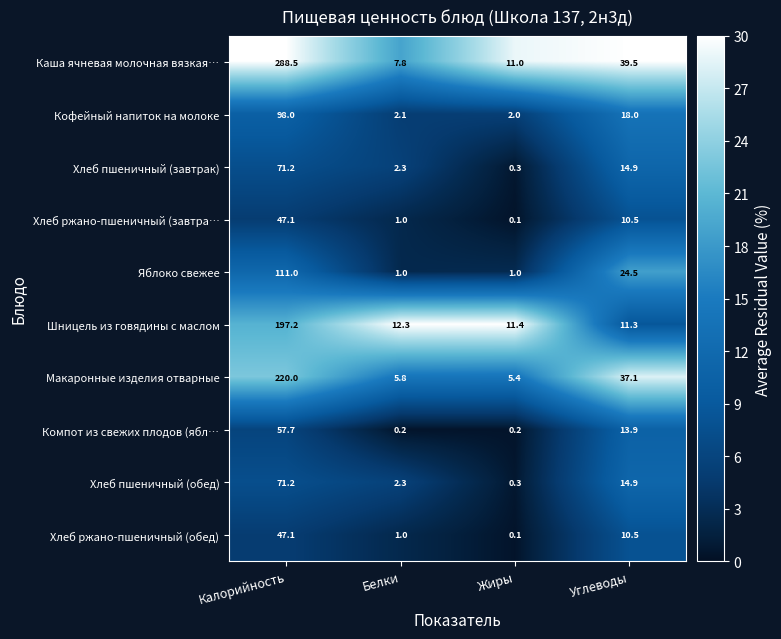

What value does the Хлеб пшеничный (обед) series have at Калорийность?

71.2